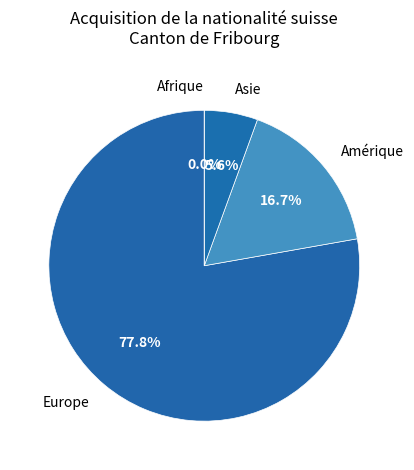

Which slice is the smallest?

Afrique